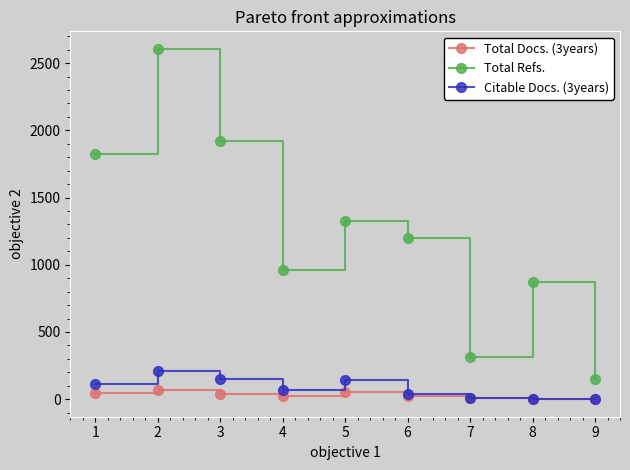

How many categories are shown in the chart?

9